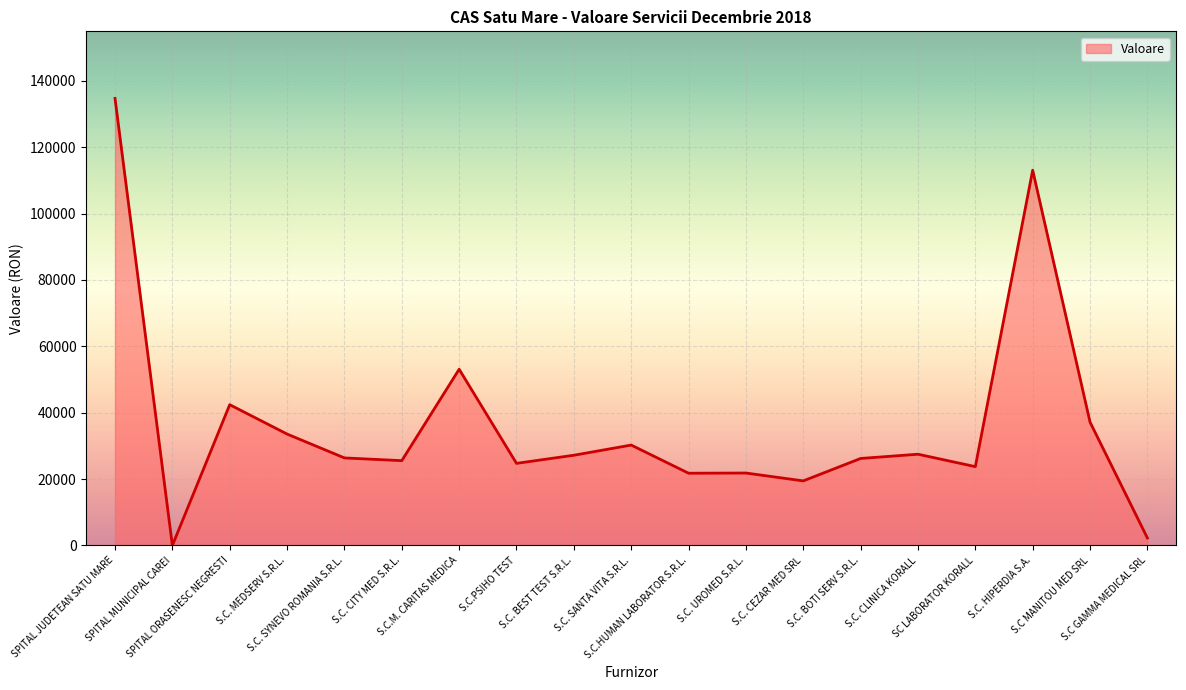

Count the number of data series in this chart.

1